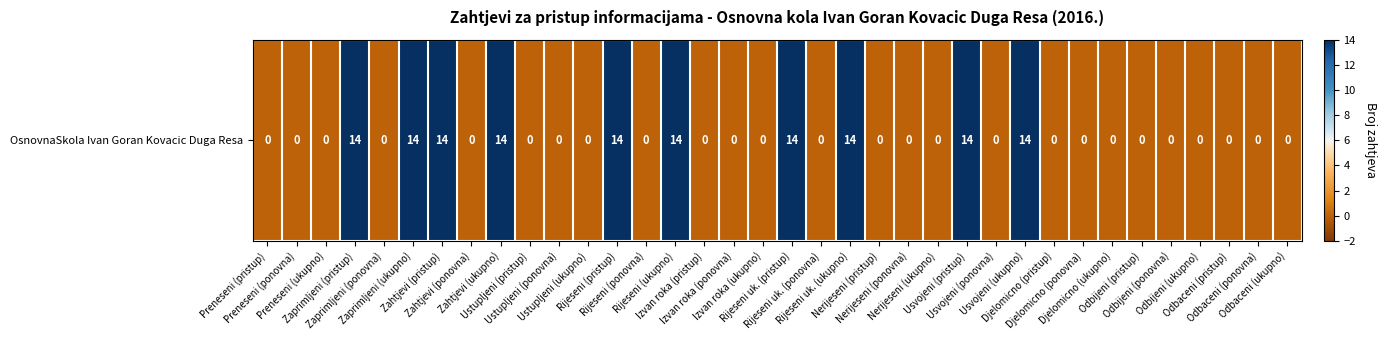

What is the difference between the values at Odbijeni (ukupno) and Usvojeni (ukupno)?

14